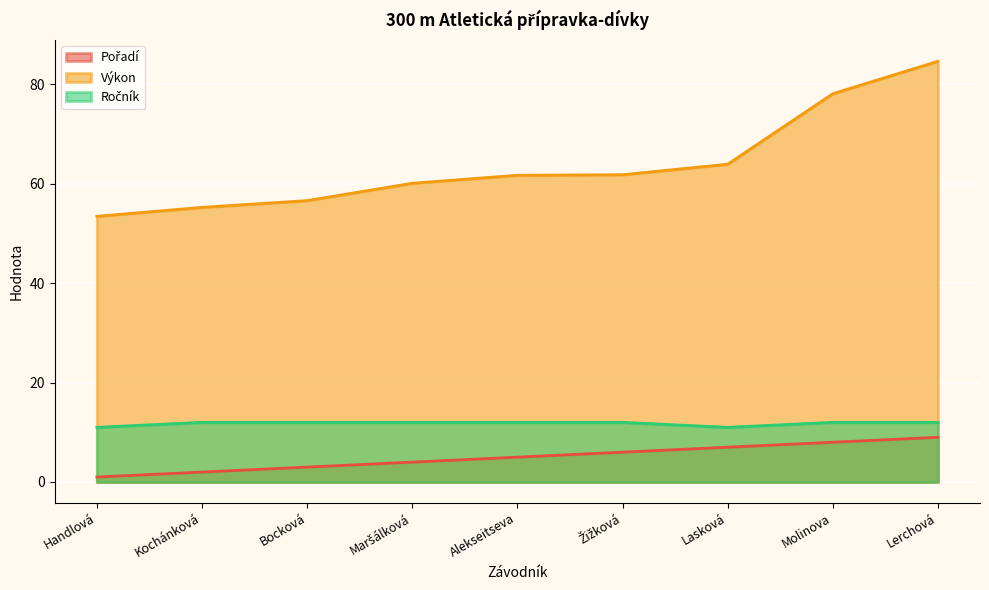

Which series has the largest total across all categories?

Výkon